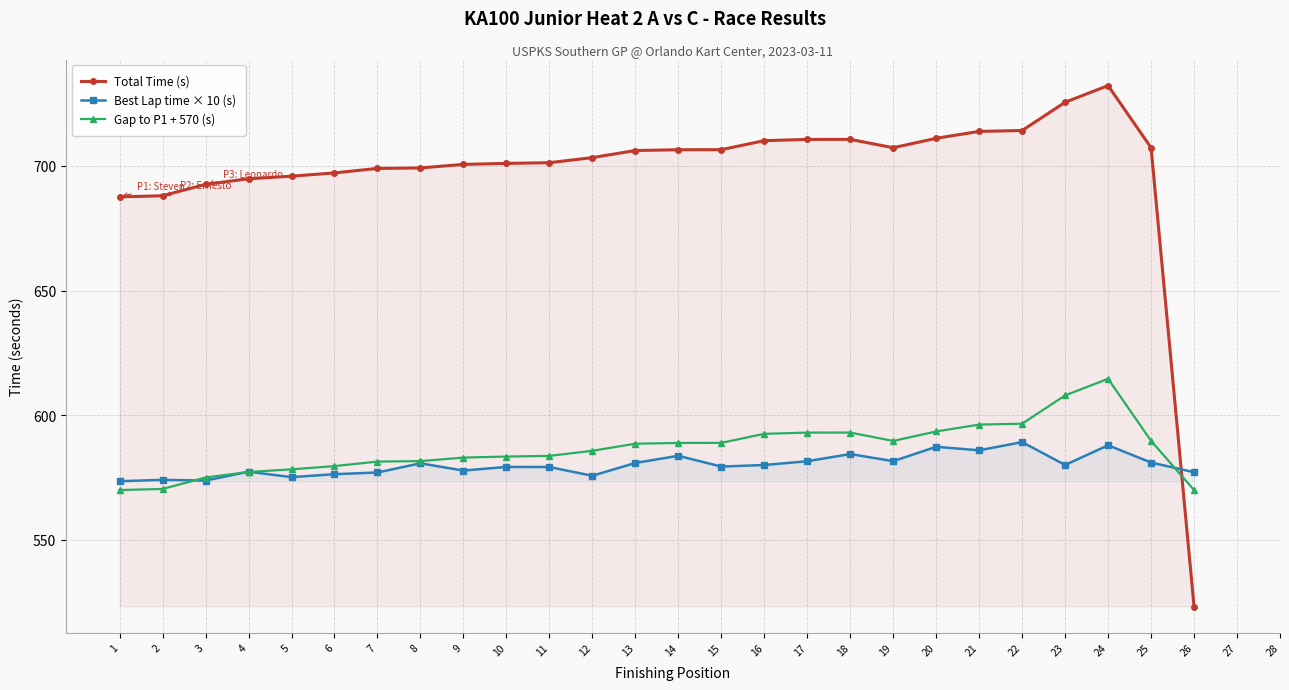

What is the minimum value for Total Time (s)?

523.3